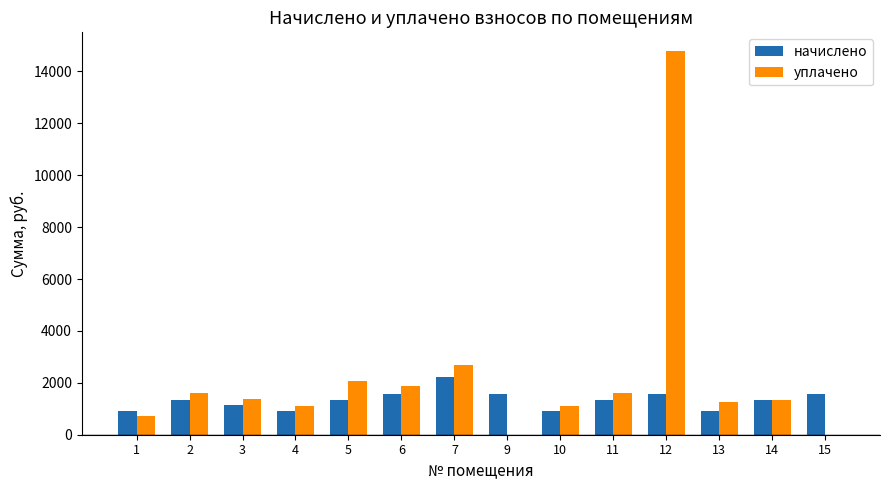

What is the sum of all начислено values?

18603.0